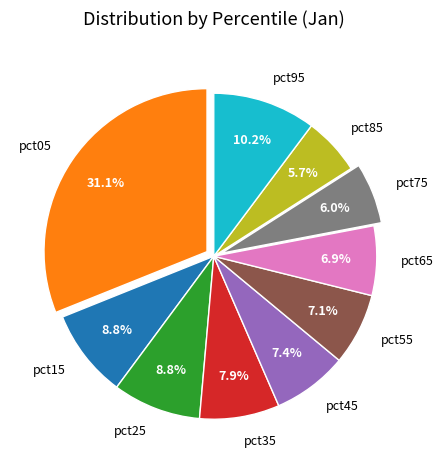

Count the number of slices in the pie.

10